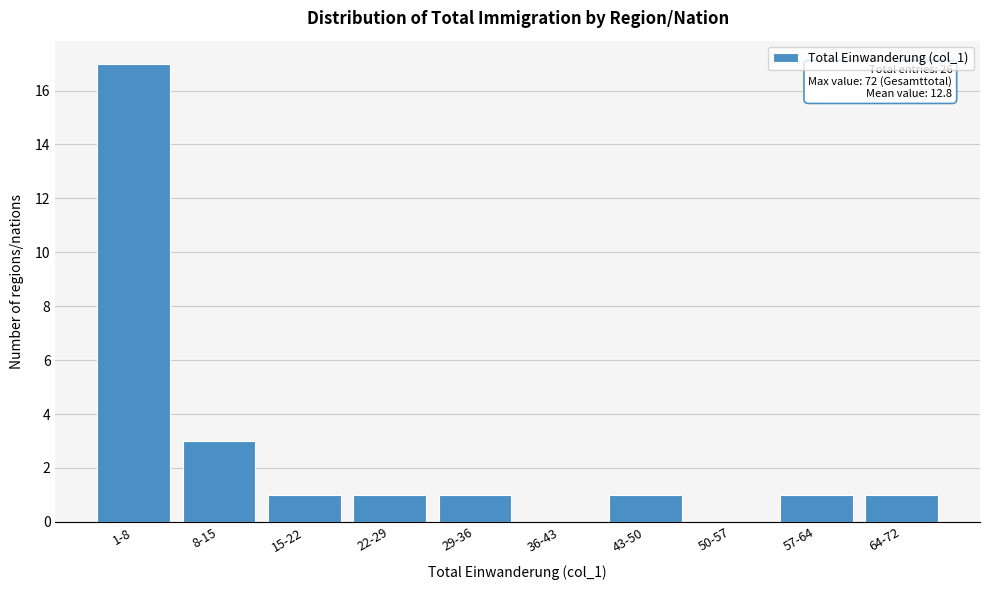

Reading left to right, transcribe all the data shown in this chart.

1-8=17	8-15=3	15-22=1	22-29=1	29-36=1	36-43=0	43-50=1	50-57=0	57-64=1	64-72=1